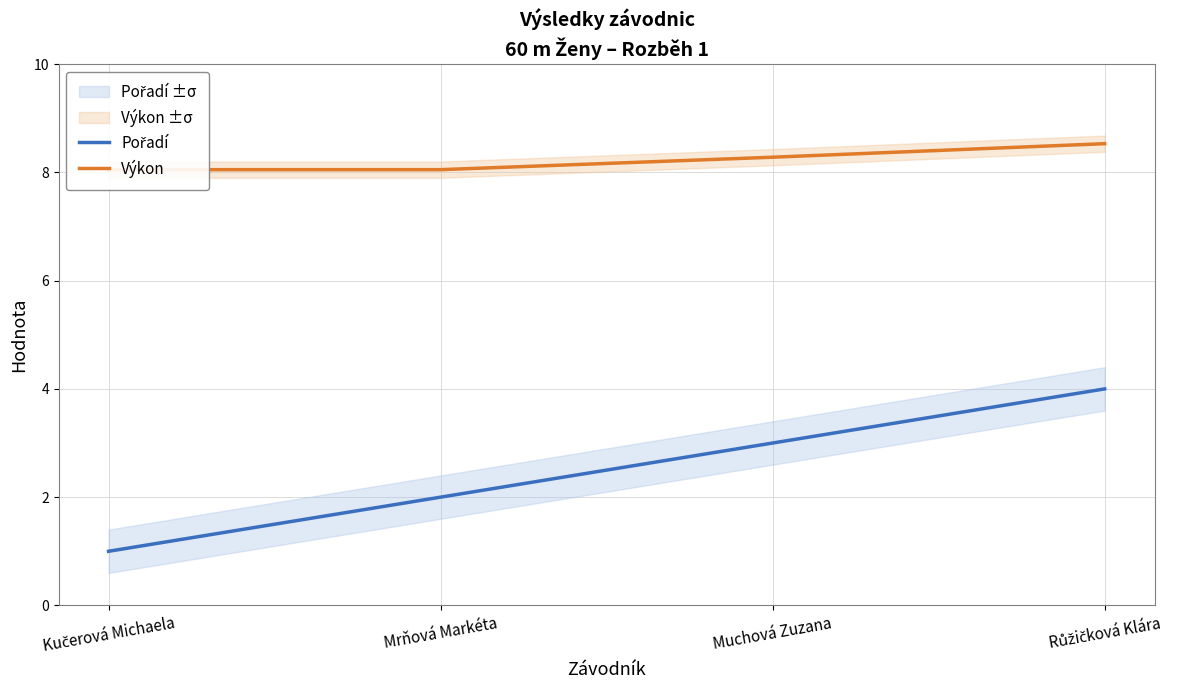

Which label corresponds to the largest value in the chart?

Růžičková Klára